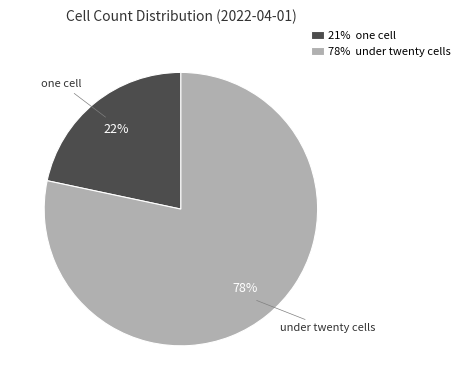

Which category accounts for the majority?

78% under twenty cells